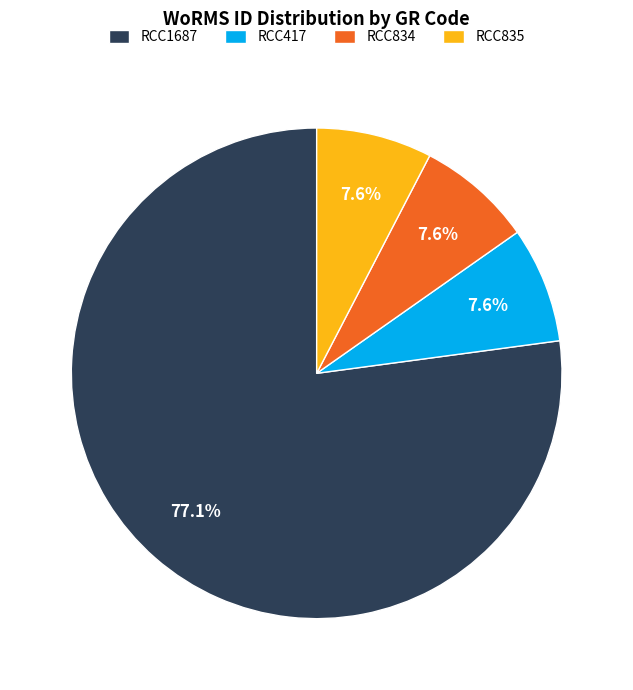

What is the ratio of the value at RCC834 to the value at RCC835?

1.0